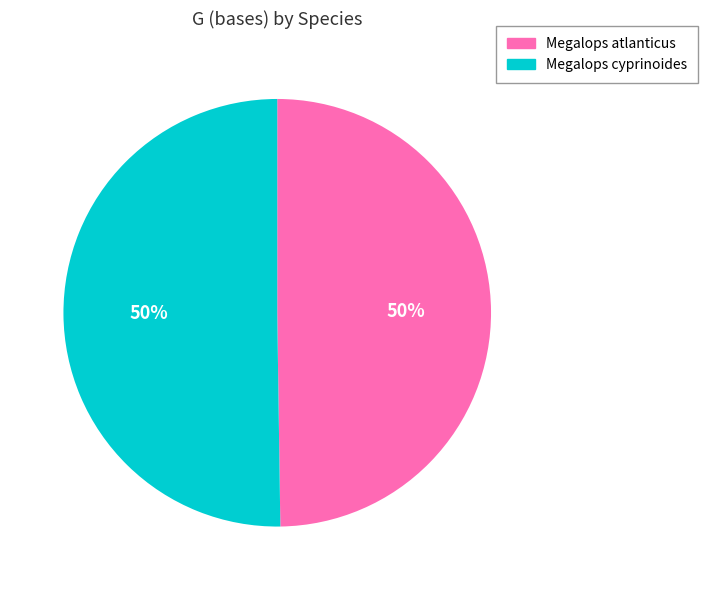

The Megalops atlanticus slice represents 50% of the pie. True or false?

True